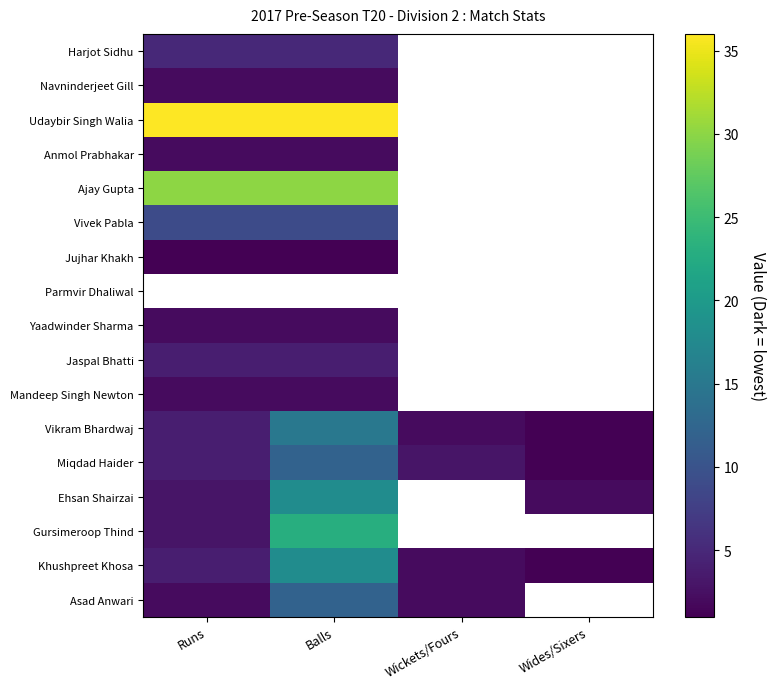

What is the approximate value of Navninderjeet Gill at Balls?

2.0